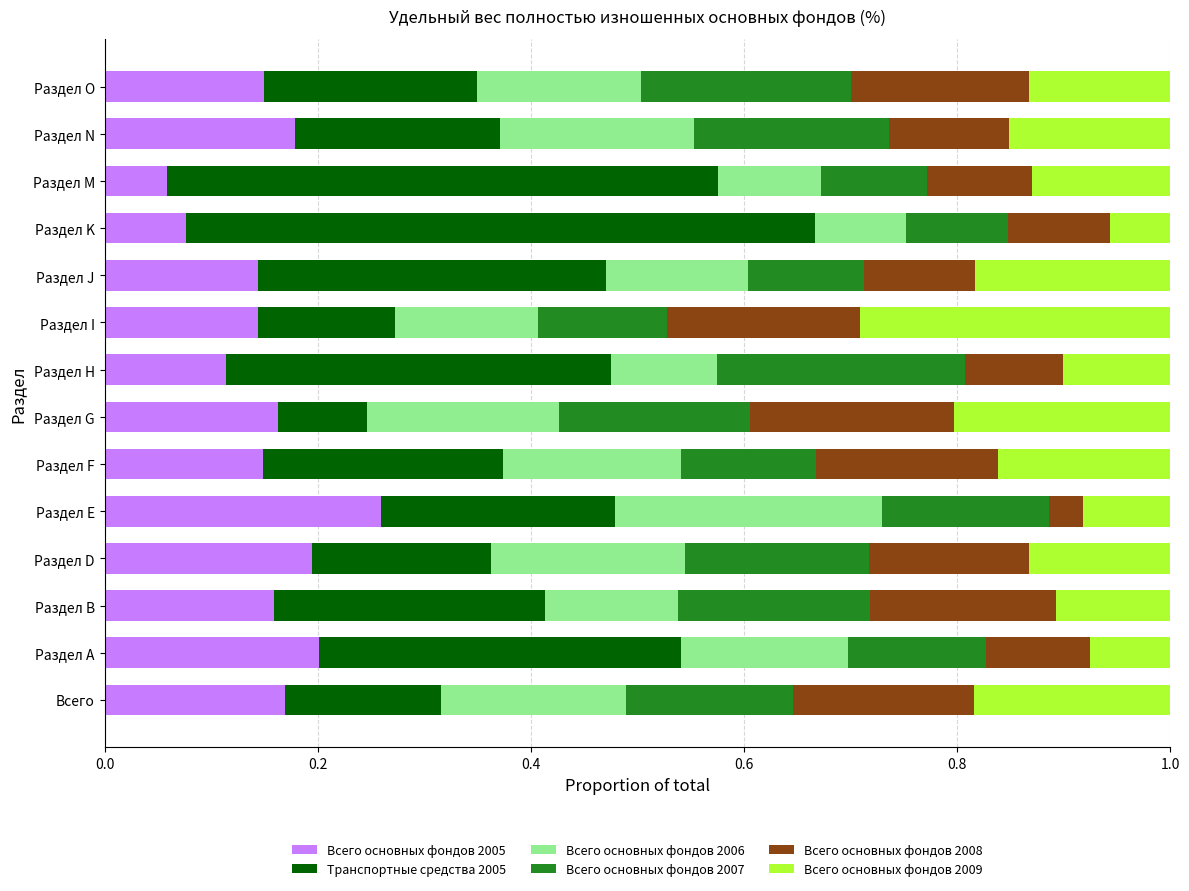

What are all the series names shown in the legend?

Всего основных фондов 2005, Транспортные средства 2005, Всего основных фондов 2006, Всего основных фондов 2007, Всего основных фондов 2008, Всего основных фондов 2009